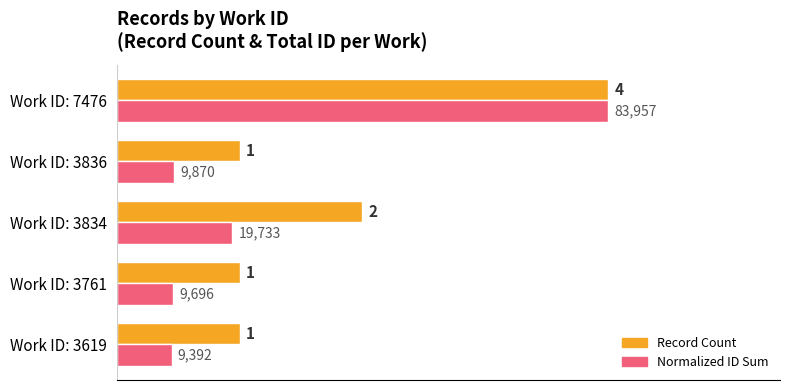

At which label is Normalized ID Sum closest to 2?

Work ID: 3834